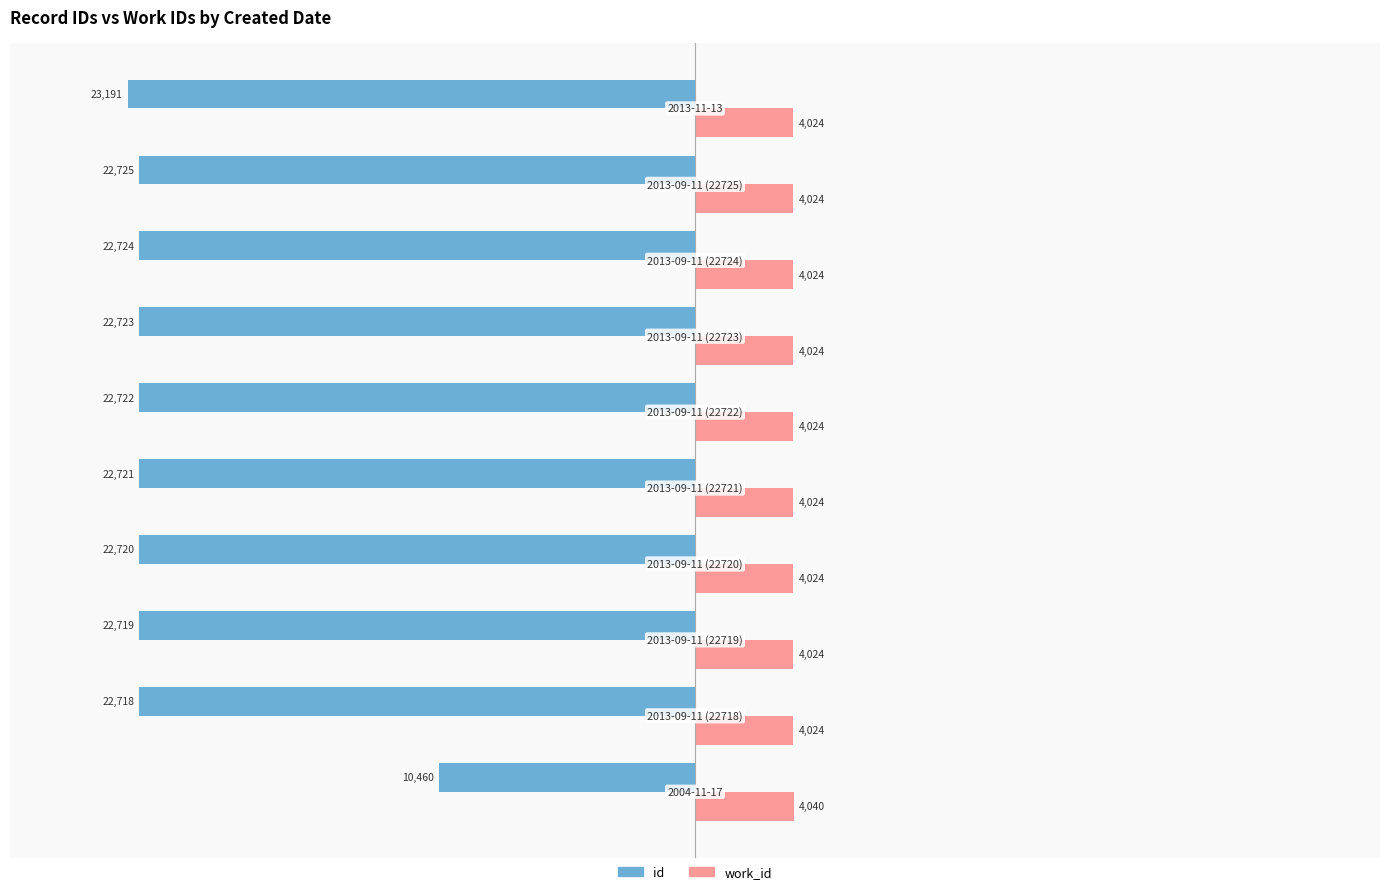

Count the number of data series in this chart.

2